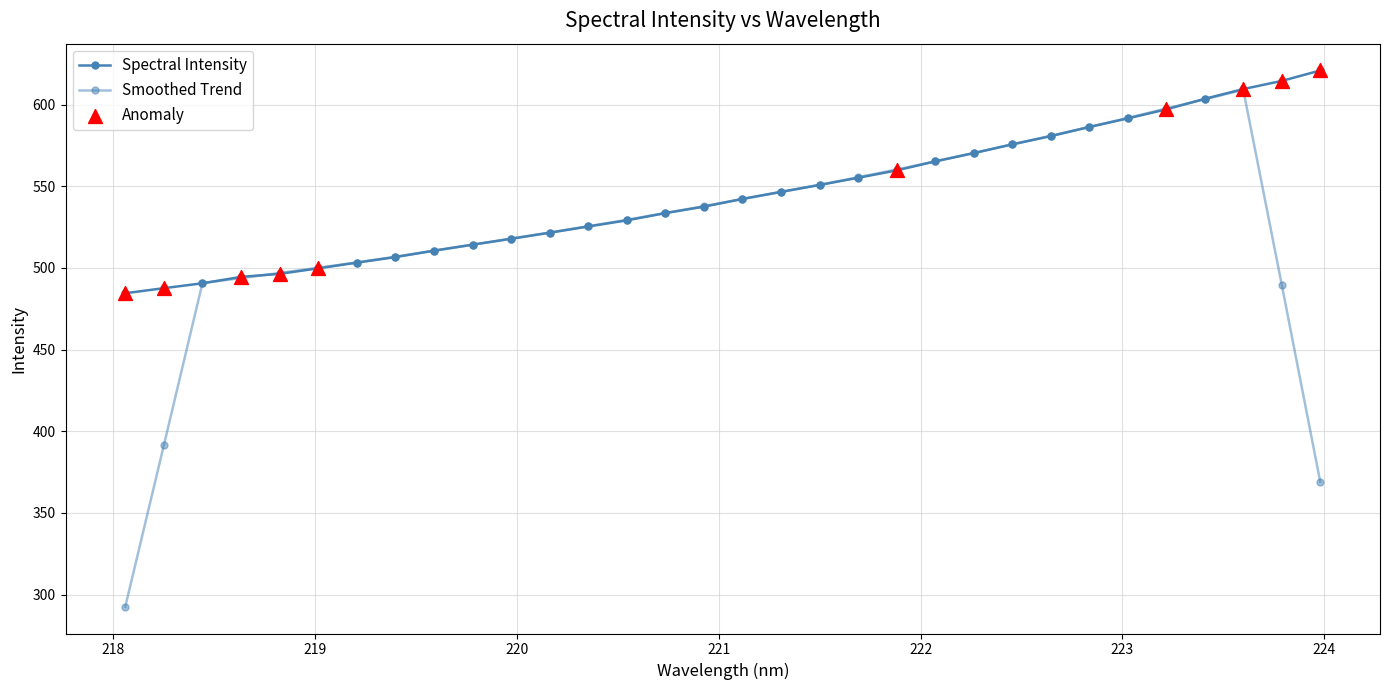

Count the number of data series in this chart.

2